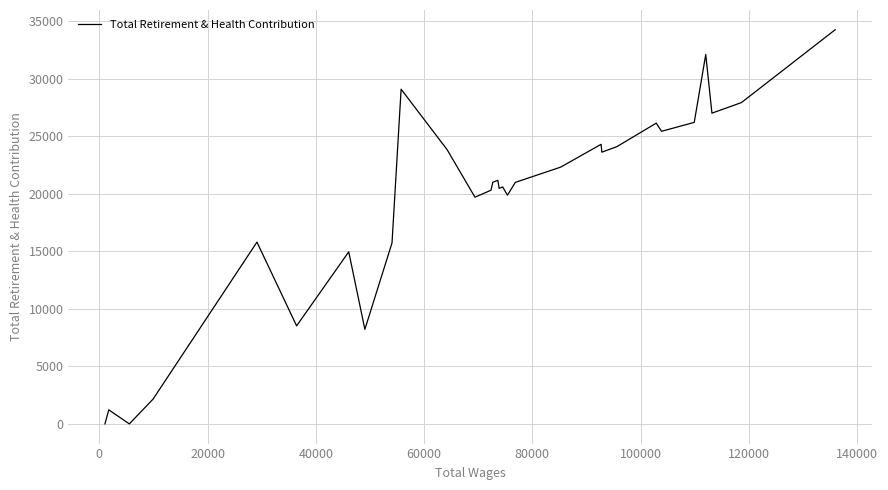

What is the difference between the second highest and minimum values?

32103